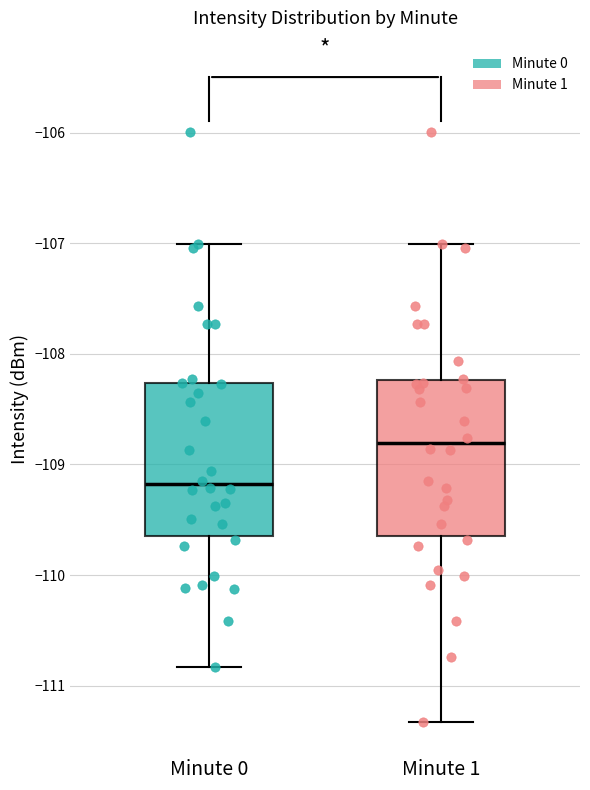

Reading left to right, read every box against the y-axis: the position of its median line, the range the box covers, and the ends of its whiskers. The values are not printed on the chart, so give them approximately, as read against the axis.

Minute 0: median -109.2, box -109.6 to -108.3, whiskers -110.8 to -107.0
Minute 1: median -108.8, box -109.6 to -108.2, whiskers -111.3 to -107.0